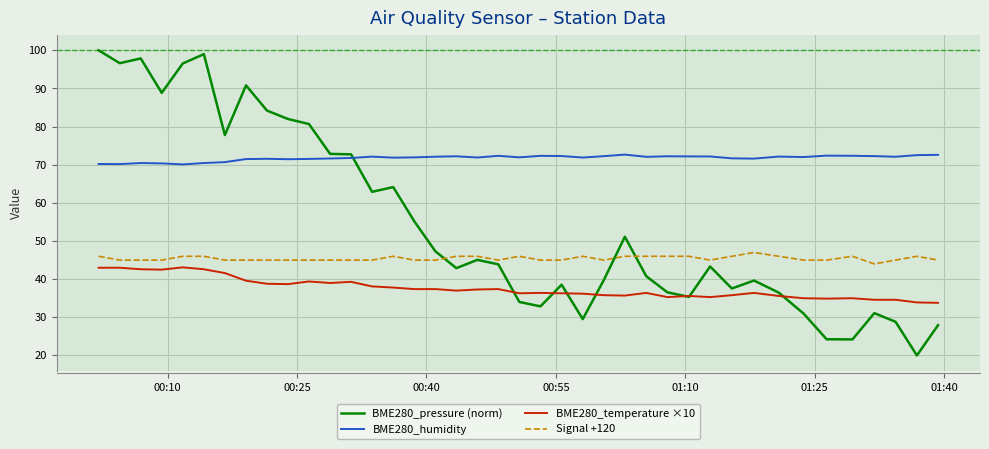

Which series has the largest range (max minus min)?

BME280_pressure (norm)